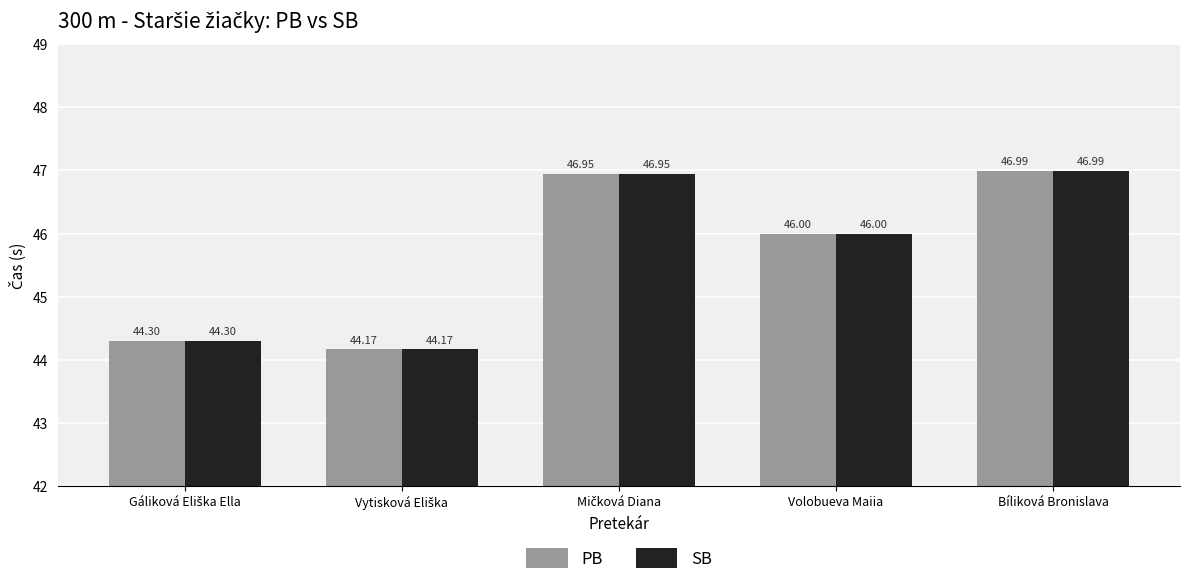

What is the average value of the SB series?

45.7